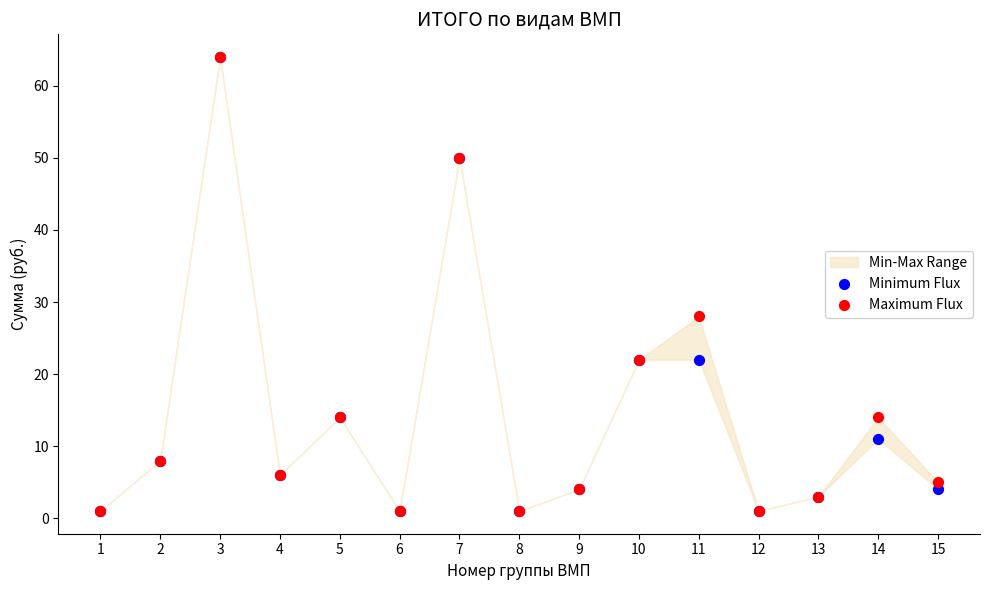

In the Maximum Flux series, what Y value is closest to 32?

28